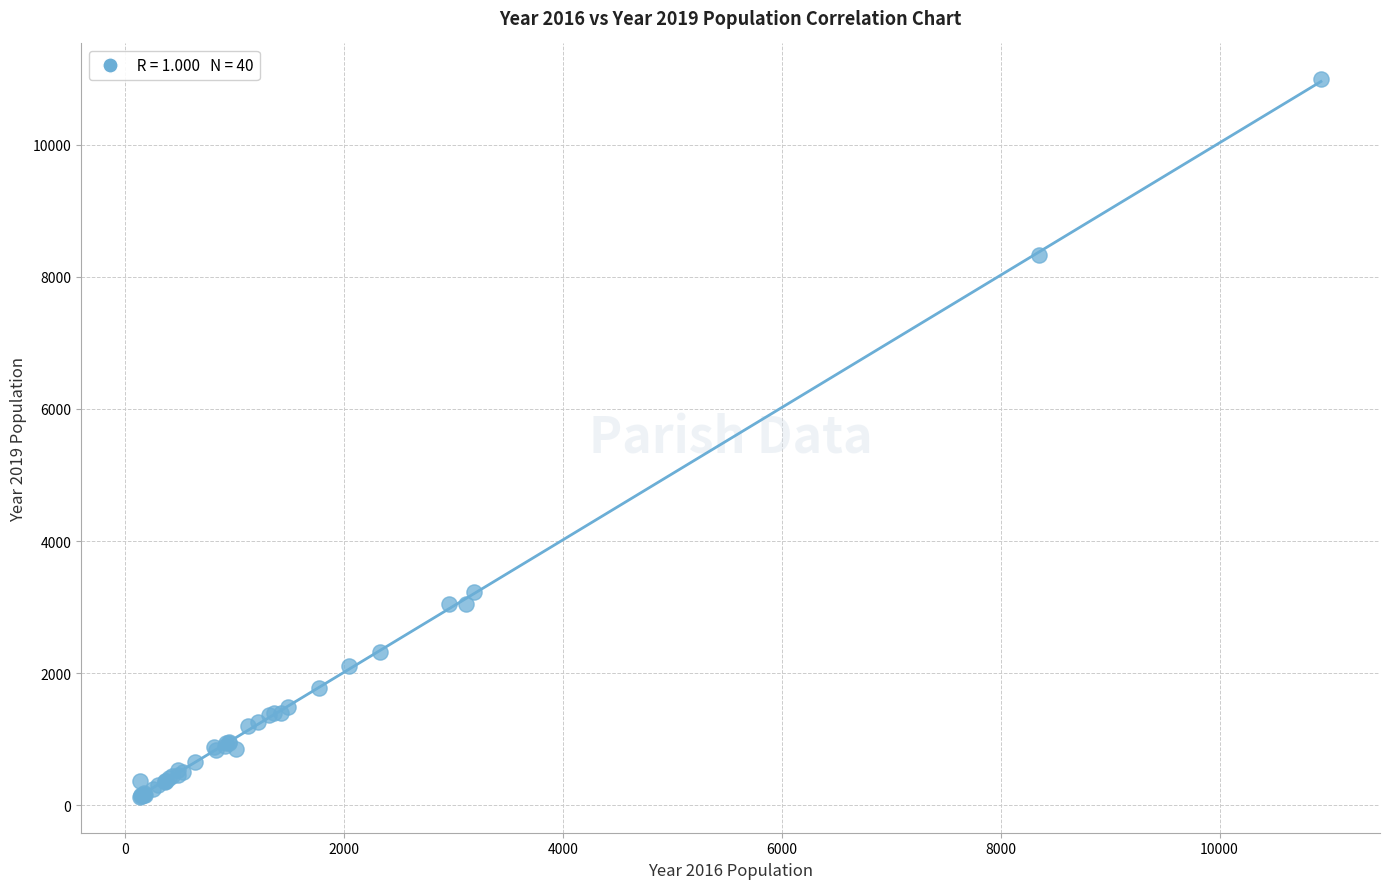

What Y value in the scatter plot is closest to 5559?

3233